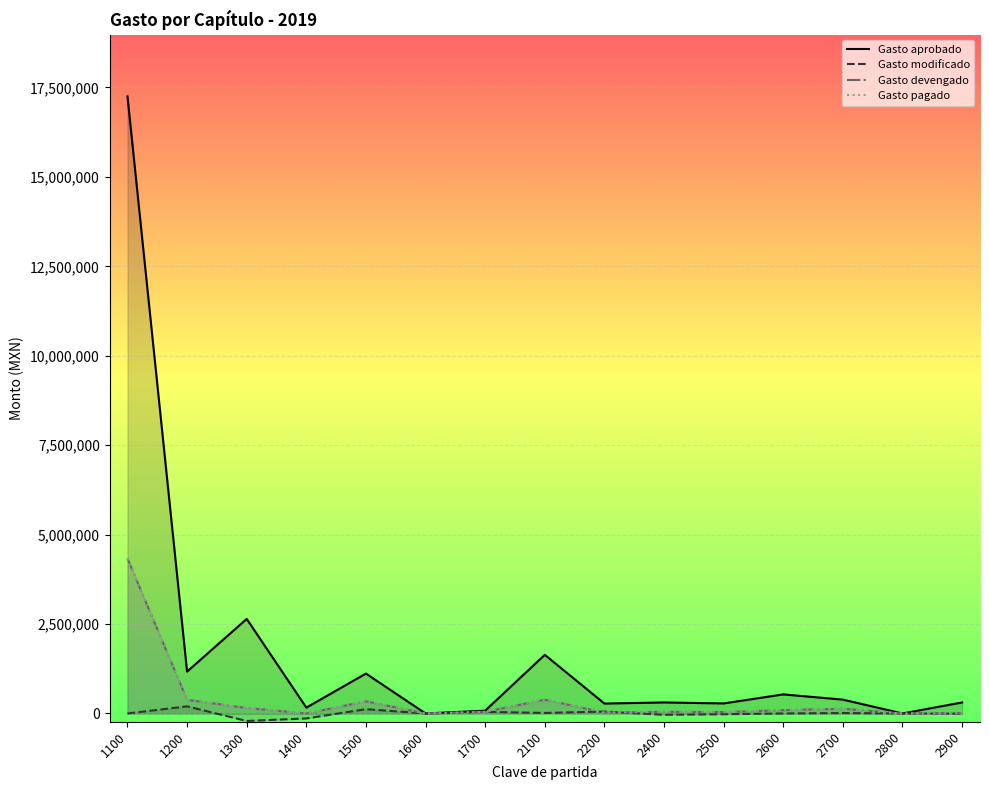

What is the difference between the highest and lowest values at 1700?

33631.1